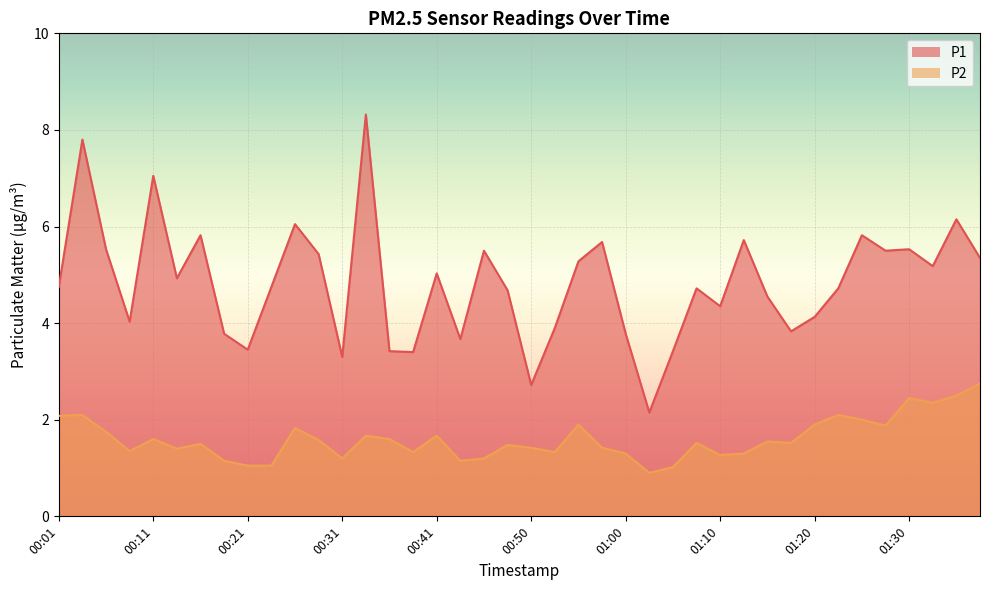

Reading left to right, transcribe all the data shown in this chart.

P1: 4.8	7.8	5.5	4.0	7.0	4.9	5.8	3.8	3.5	4.8	6.0	5.4	3.3	8.3	3.4	3.4	5.0	3.7	5.5	4.7	2.7	3.9	5.3	5.7	3.8	2.1	3.4	4.7	4.3	5.7	4.5	3.8	4.1	4.7	5.8	5.5	5.5	5.2	6.2	5.3
P2: 2.1	2.1	1.8	1.4	1.6	1.4	1.5	1.1	1.1	1.1	1.8	1.6	1.2	1.7	1.6	1.3	1.7	1.1	1.2	1.5	1.4	1.3	1.9	1.4	1.3	0.9	1.0	1.5	1.3	1.3	1.6	1.5	1.9	2.1	2.0	1.9	2.5	2.4	2.5	2.8